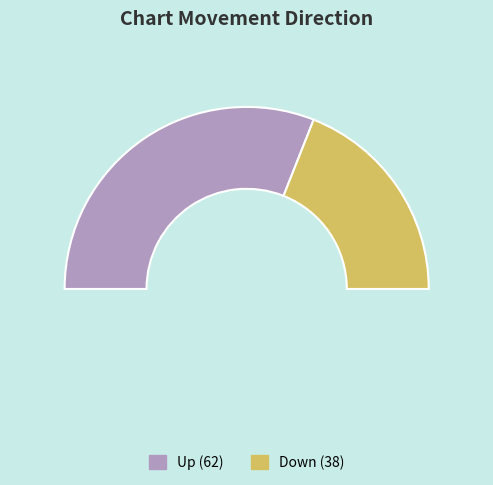

The up slice represents 71% of the pie. True or false?

False